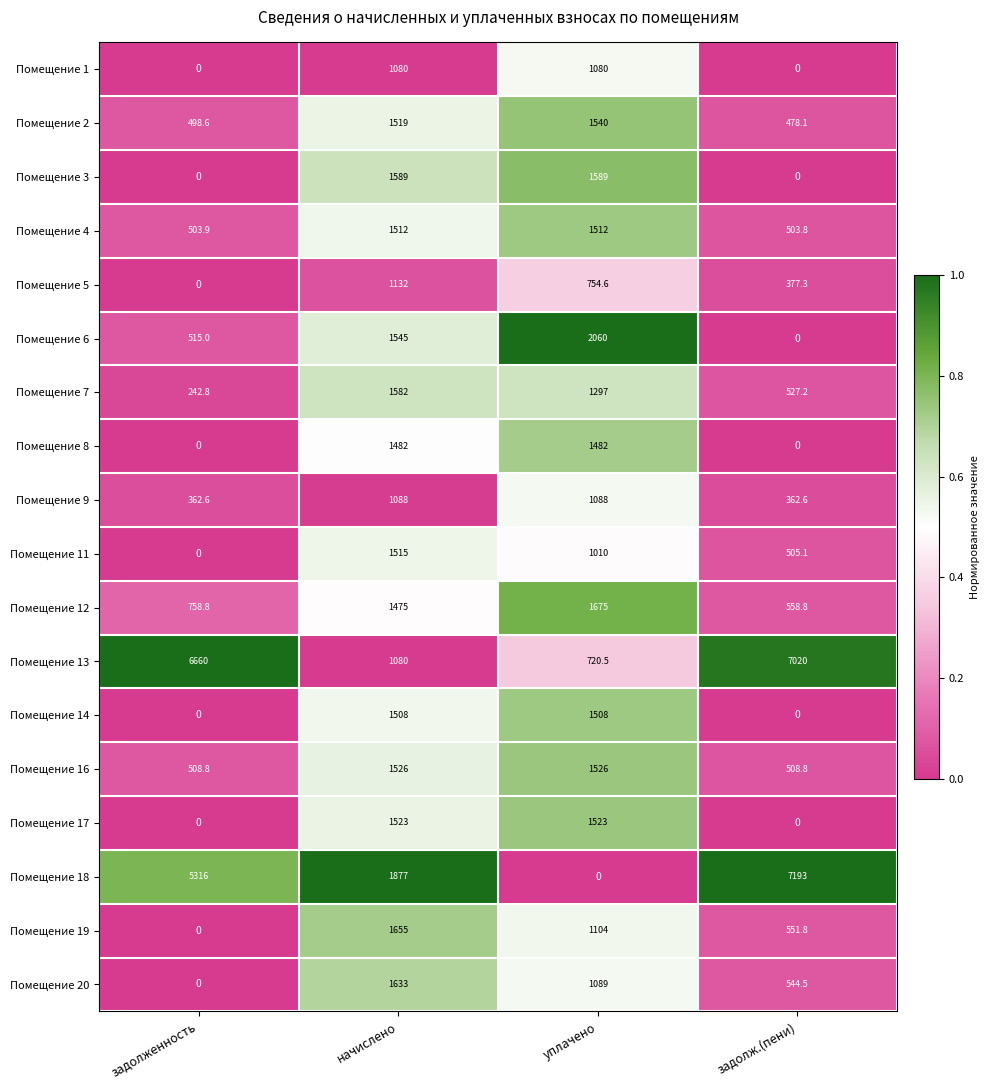

Is it true that Помещение 20 equals 1457.9 at уплачено?

False